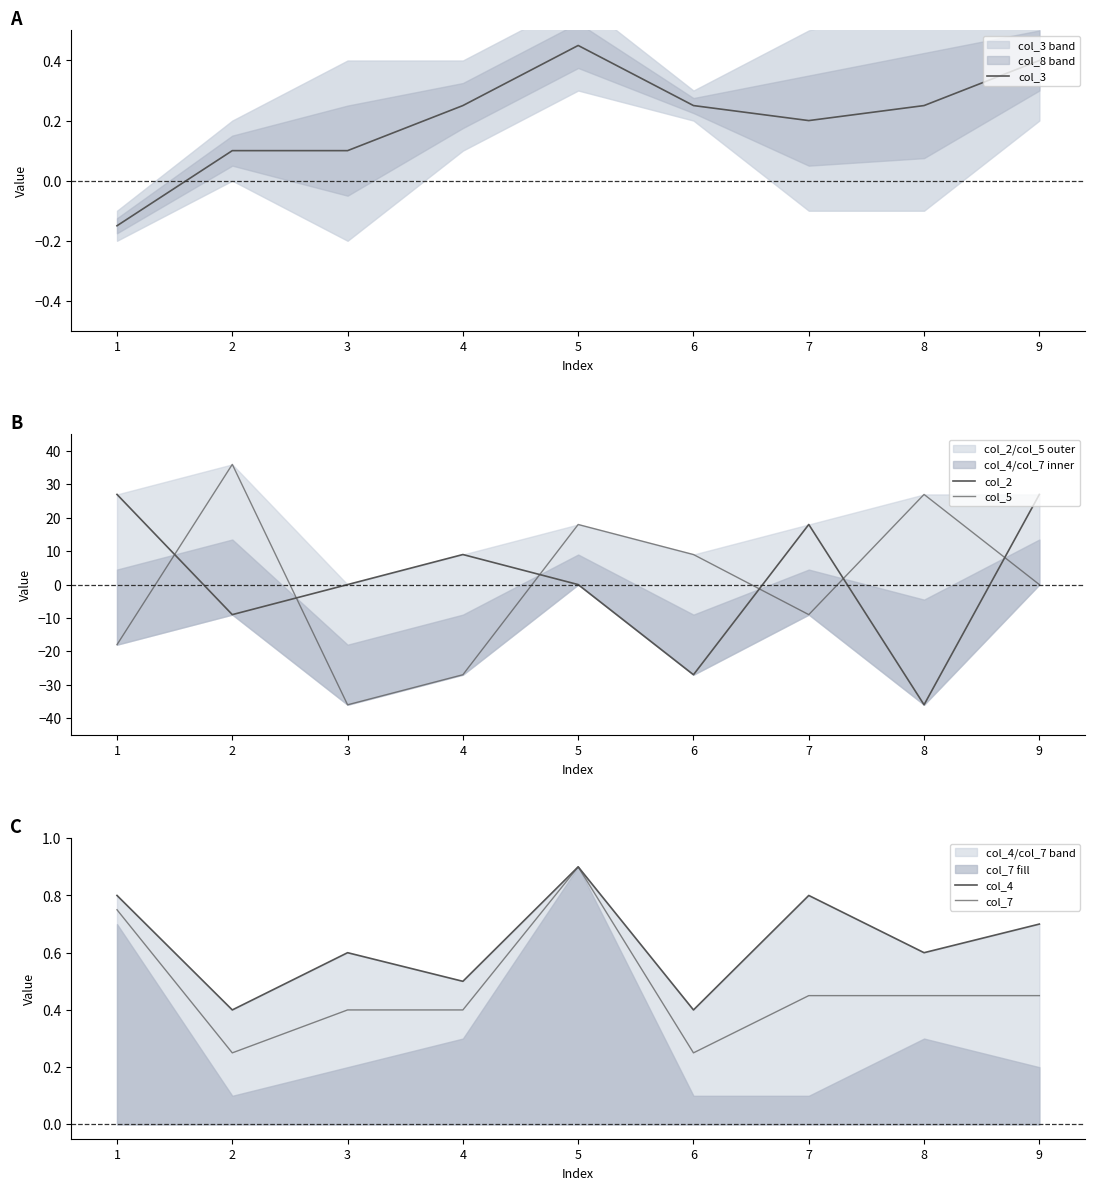

At which category does col_5 reach its first local valley?

3